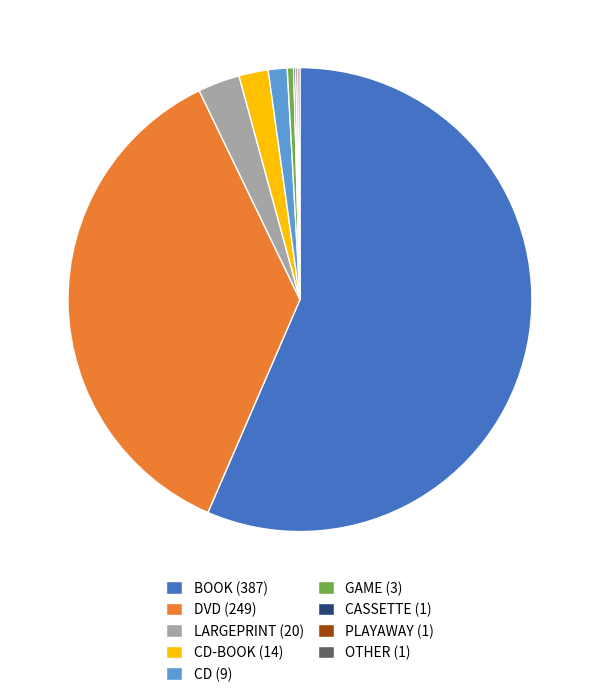

What is the largest slice in the pie chart?

BOOK (387)